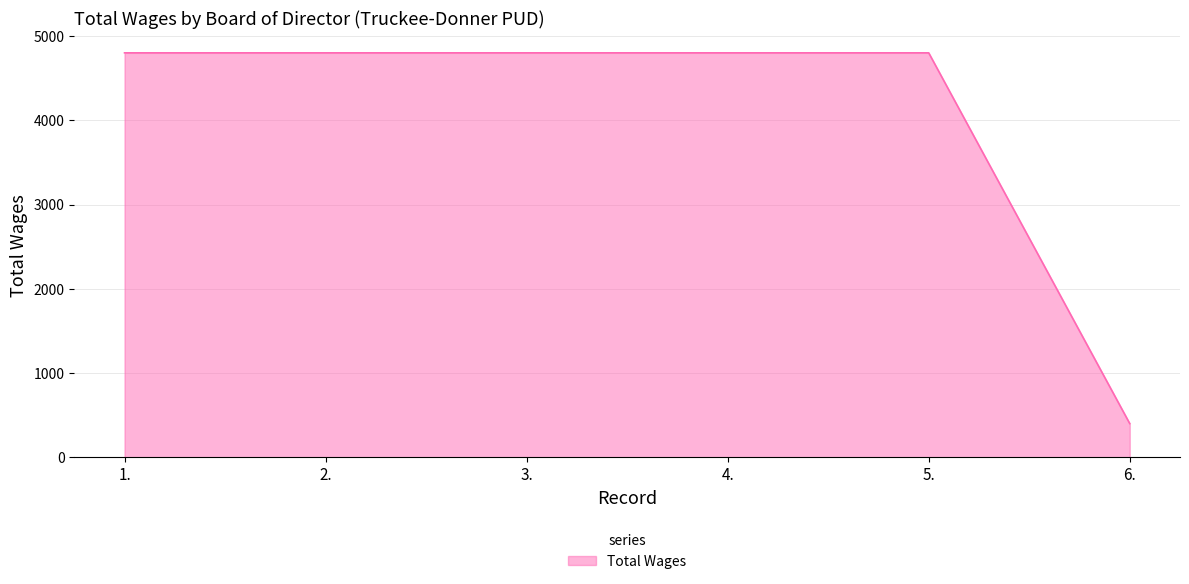

What is the sum of all values?

24400